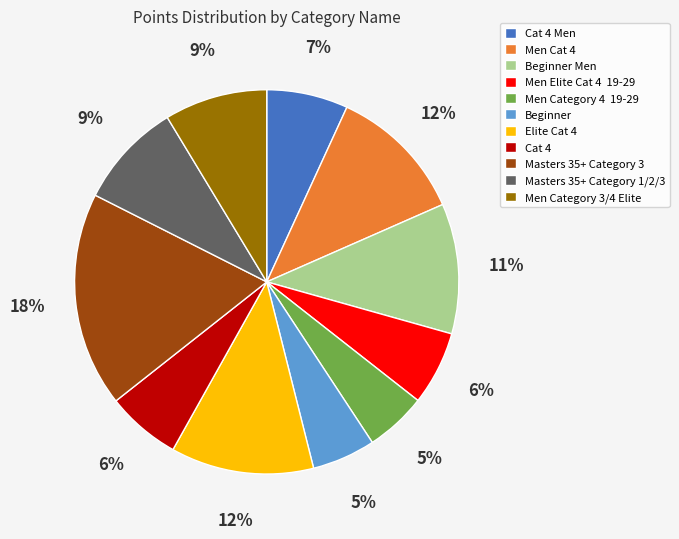

Does Masters 35+ Category 3 account for over 50% of the chart?

No